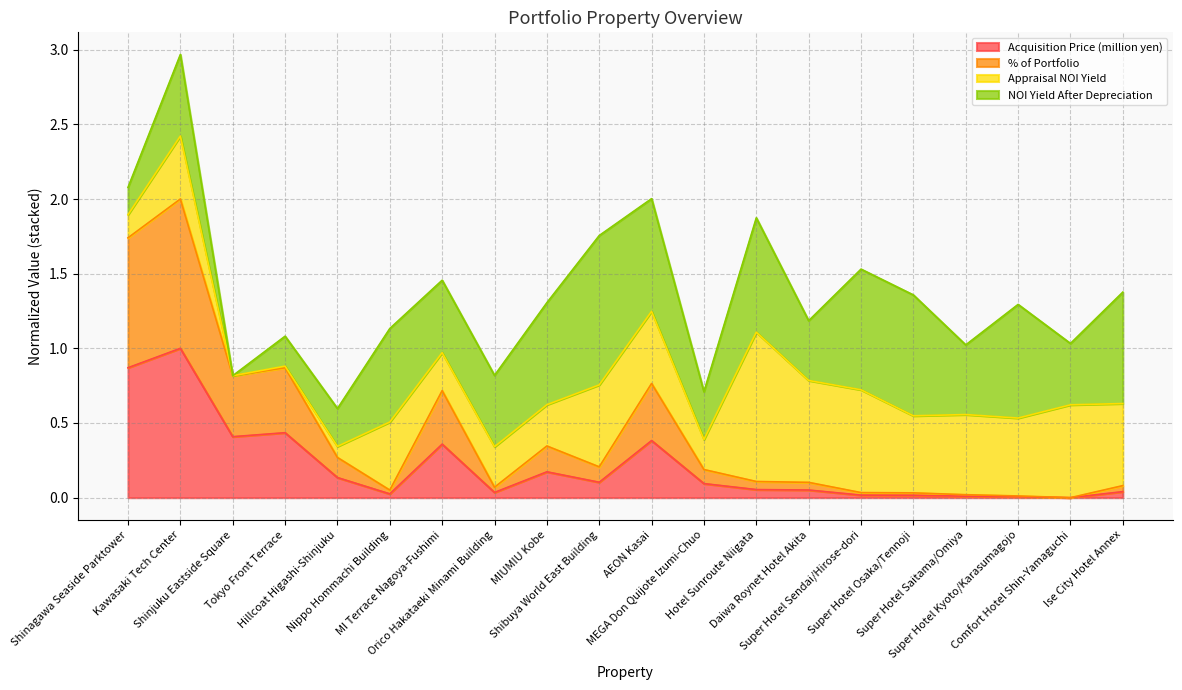

What are all the series names shown in the legend?

Acquisition Price (million yen), % of Portfolio, Appraisal NOI Yield, NOI Yield After Depreciation